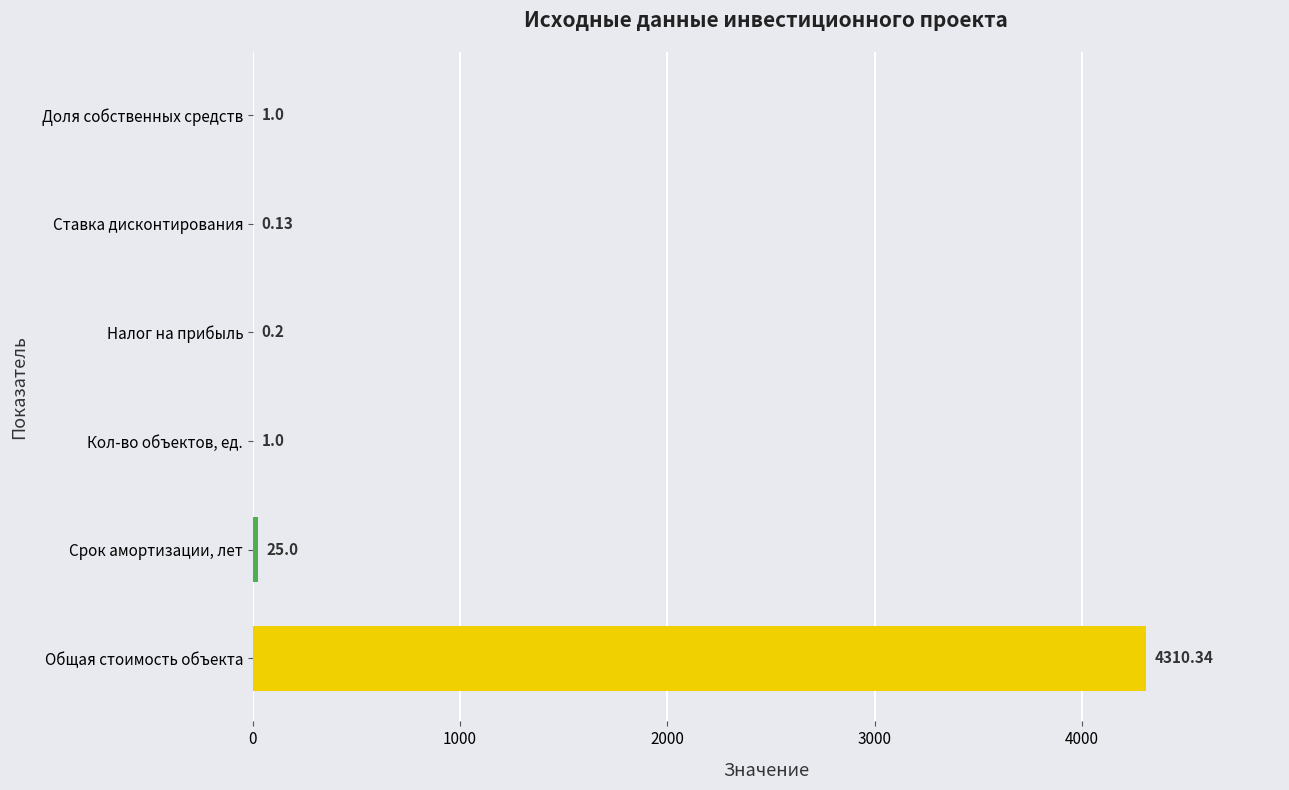

True or false: the data shows 35.8 at Срок амортизации, лет.

False